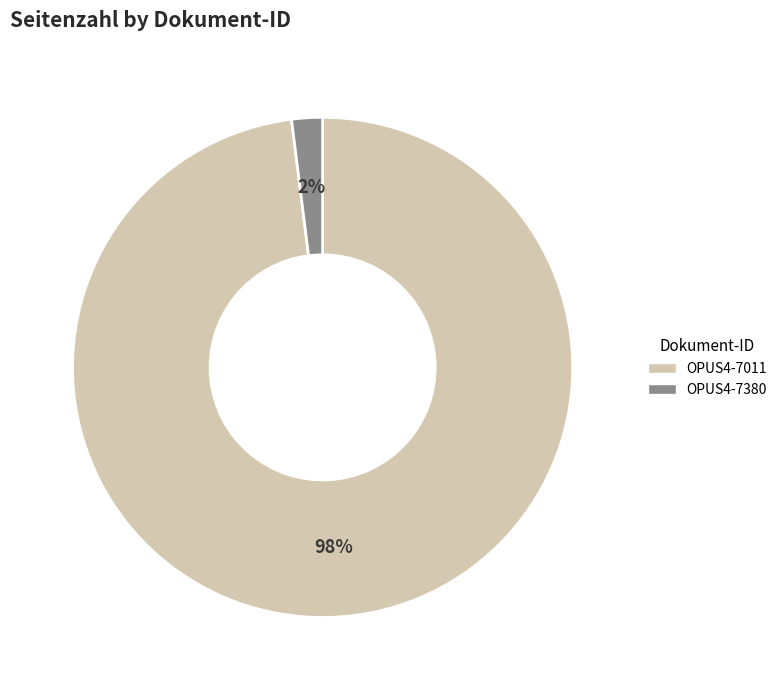

To the nearest percent, what is the difference between the OPUS4-7380 and OPUS4-7011 slice percentages?

96%